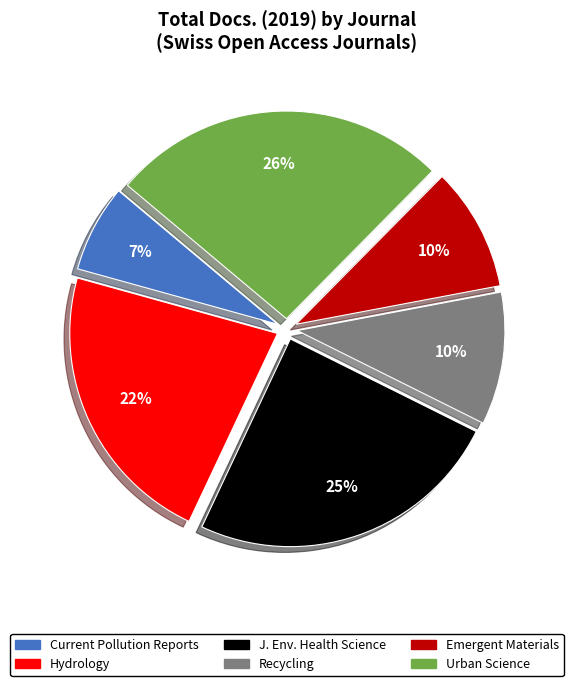

To the nearest percent, what is the difference between the largest and smallest slice percentages?

19%